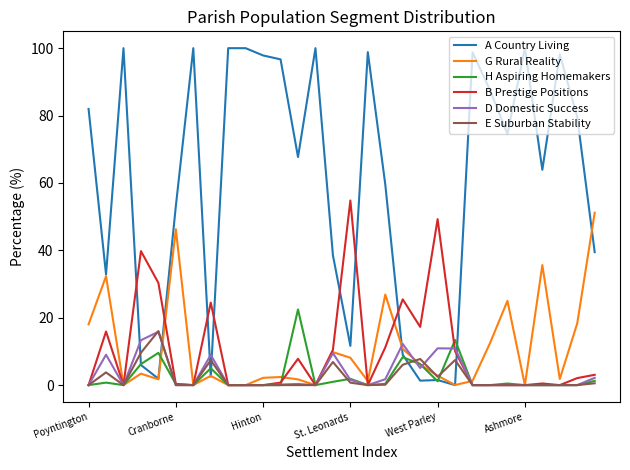

Which series has the largest total across all categories?

A Country Living